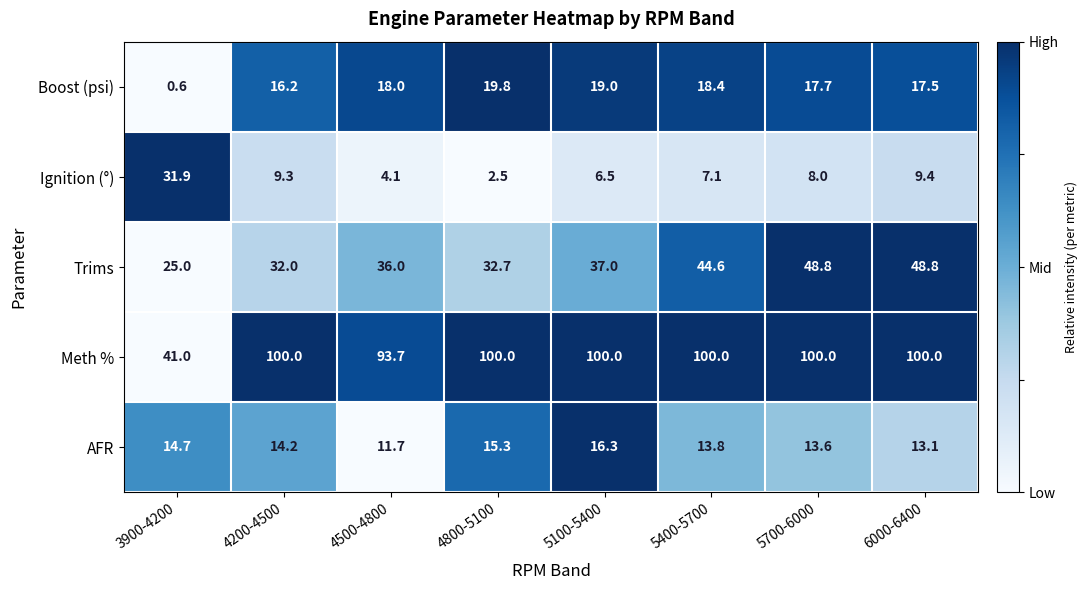

List the series in order of their peak value, highest first.

Meth %, Trims, Ignition (°), Boost (psi), AFR